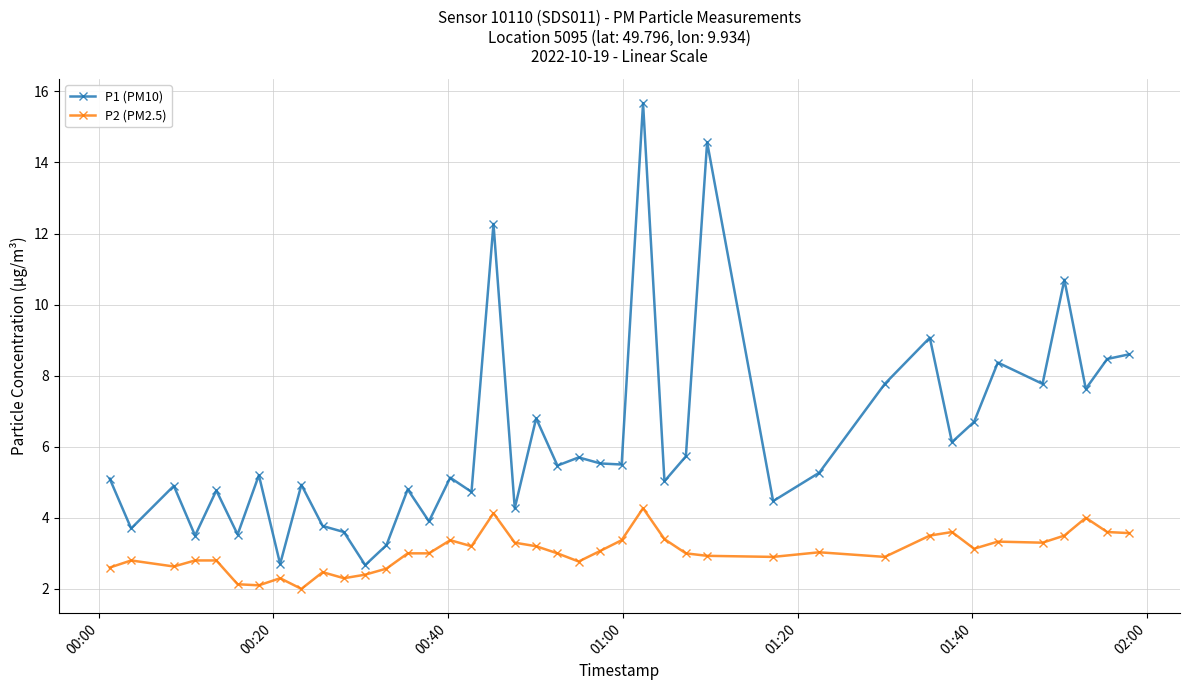

Which series has the largest total across all categories?

P1 (PM10)